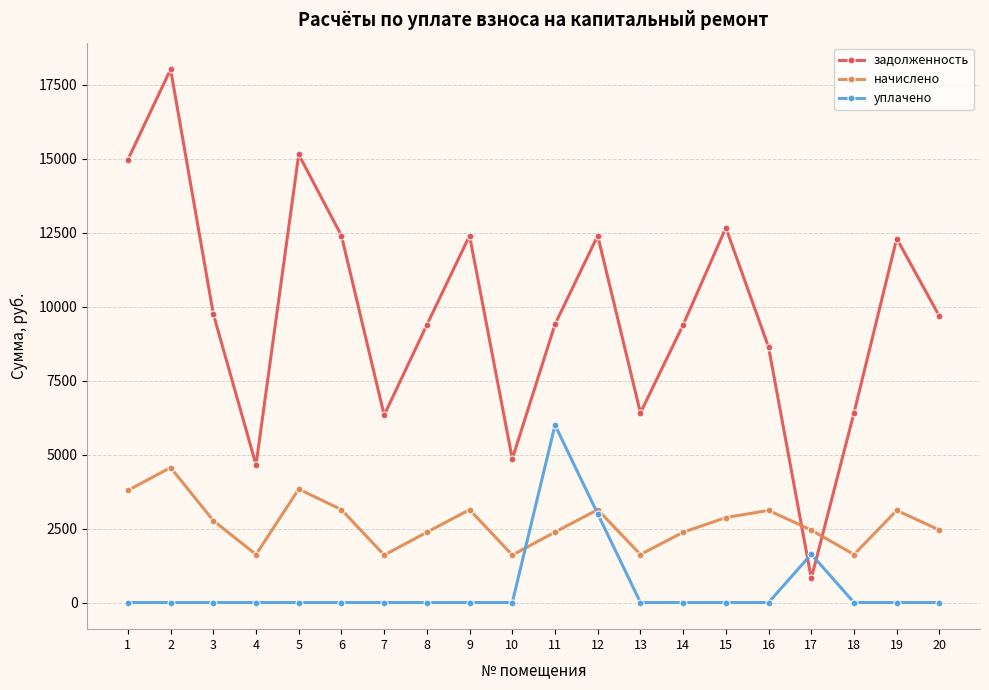

True or false: уплачено has a value of -2577.3 at 19.

False